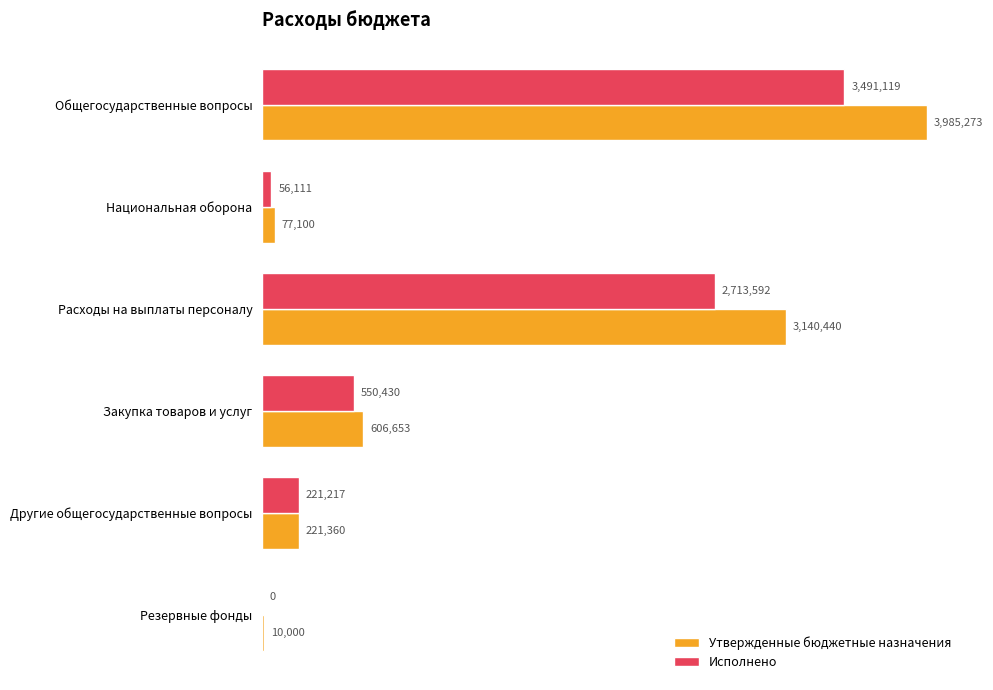

What is the sum of all Утвержденные бюджетные назначения values?

8040826.7